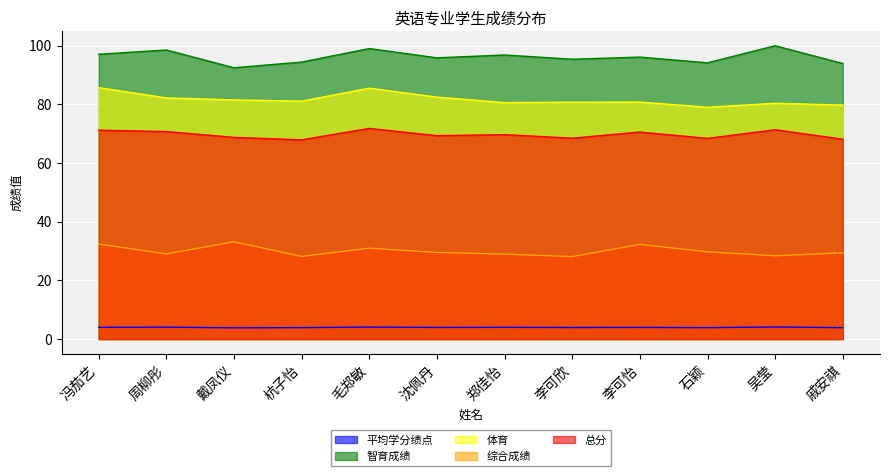

Rank the series by their maximum value, from lowest to highest.

平均学分绩点, 综合成绩, 总分, 体育, 智育成绩